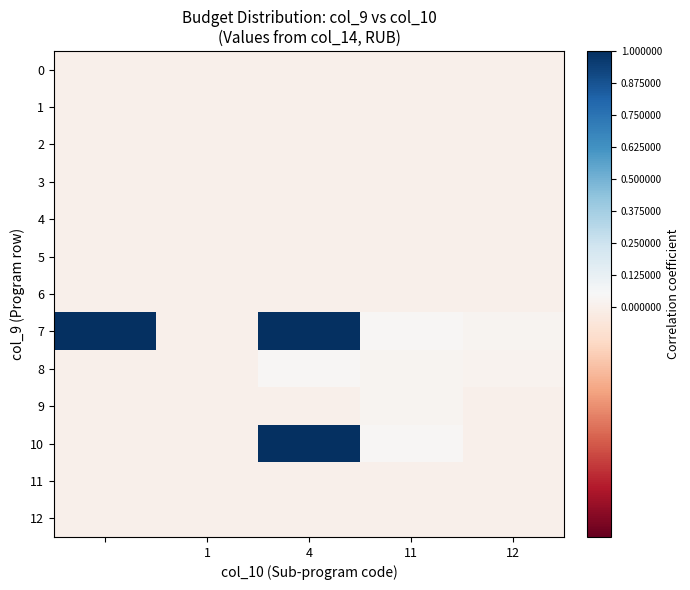

Which series has the widest spread of values?

7